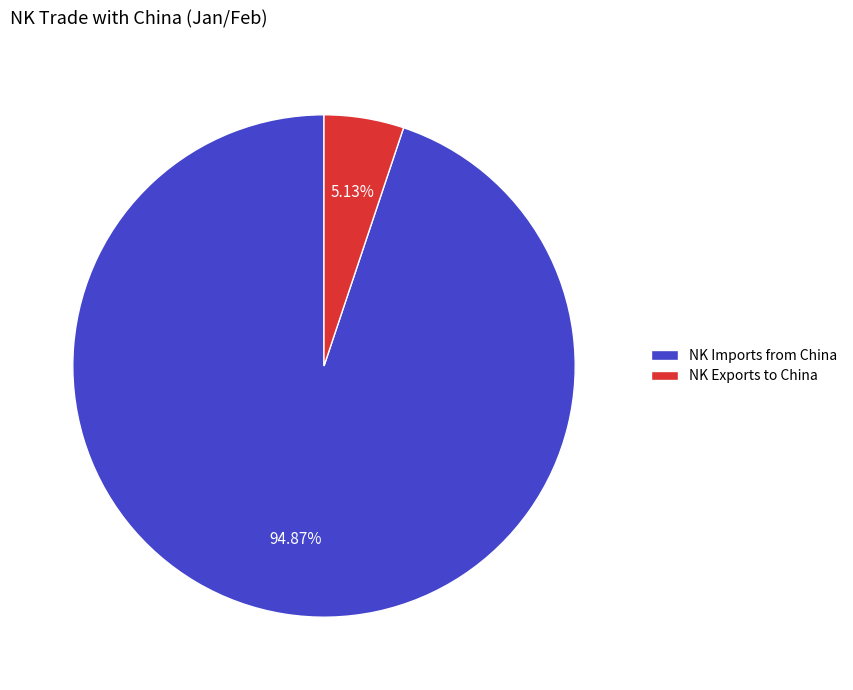

To the nearest percent, what is the difference between the largest and smallest slice percentages?

90%